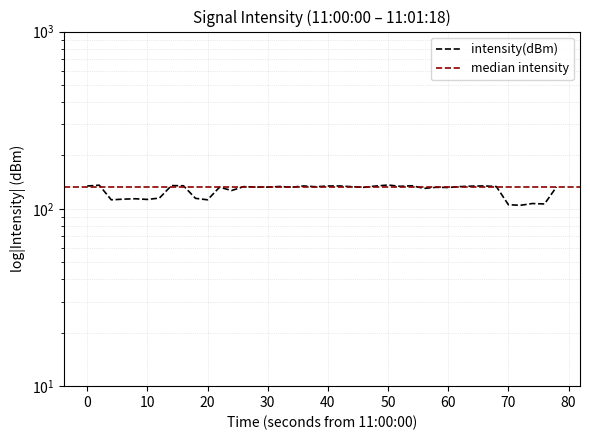

Does the chart have visible grid lines?

Yes